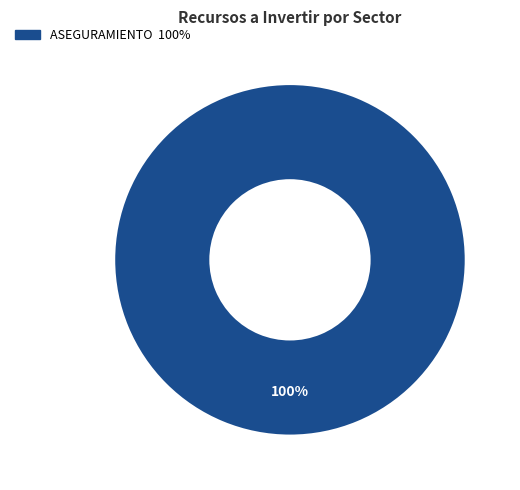

Does any single category account for the majority?

Yes